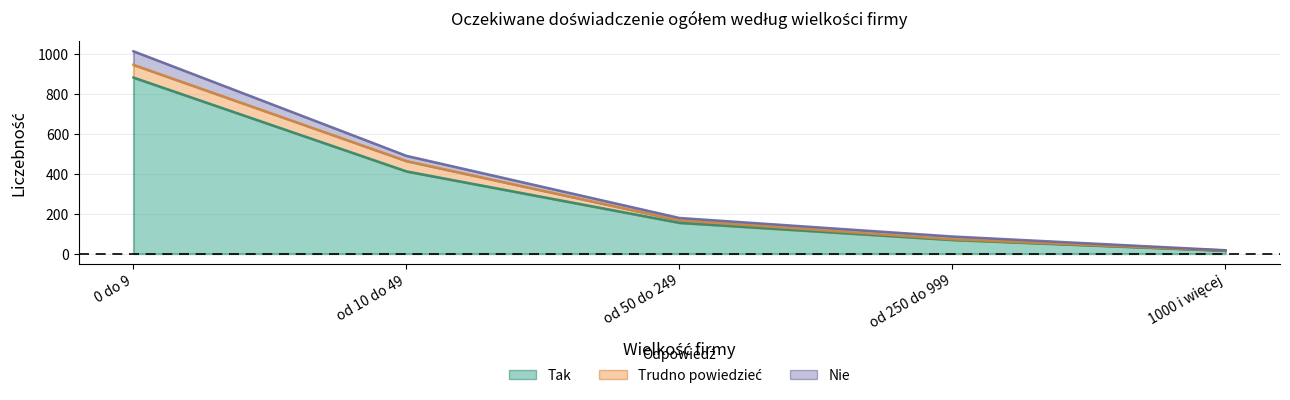

What is the total value across all series at od 10 do 49?

904